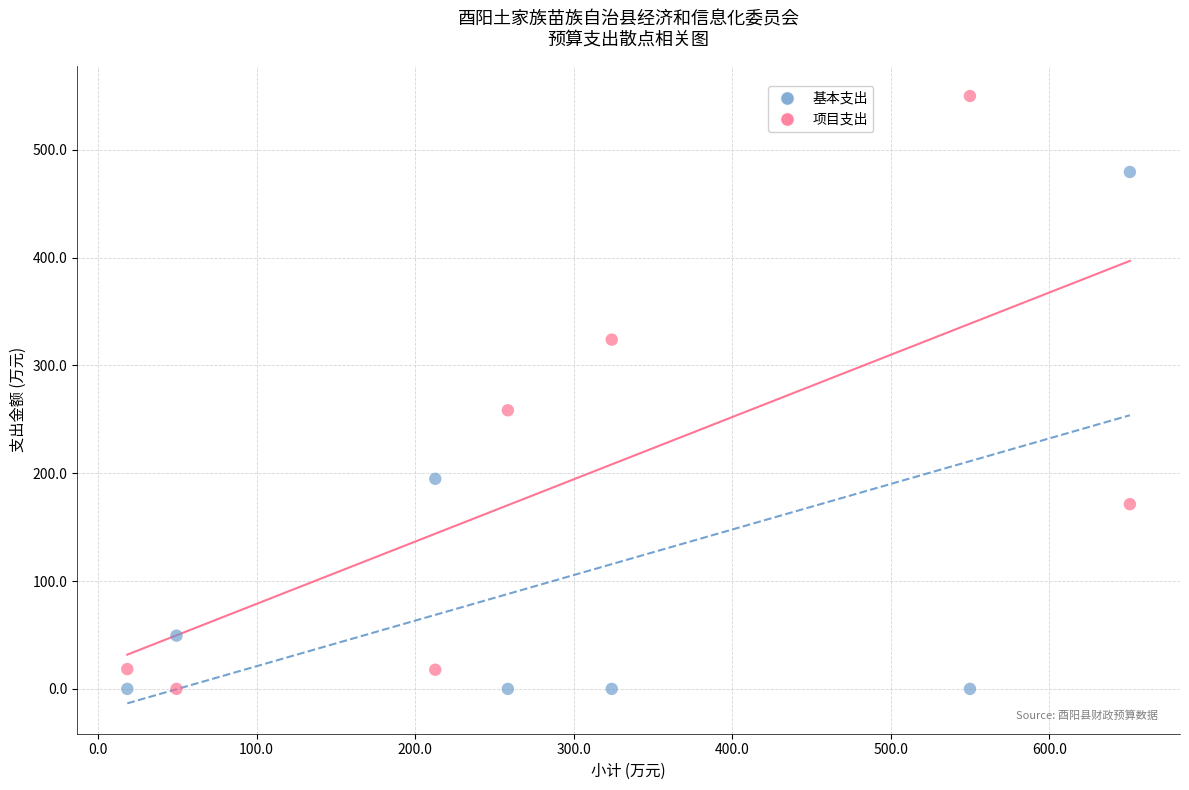

In the 项目支出 series, what Y value is closest to 275?

258.5